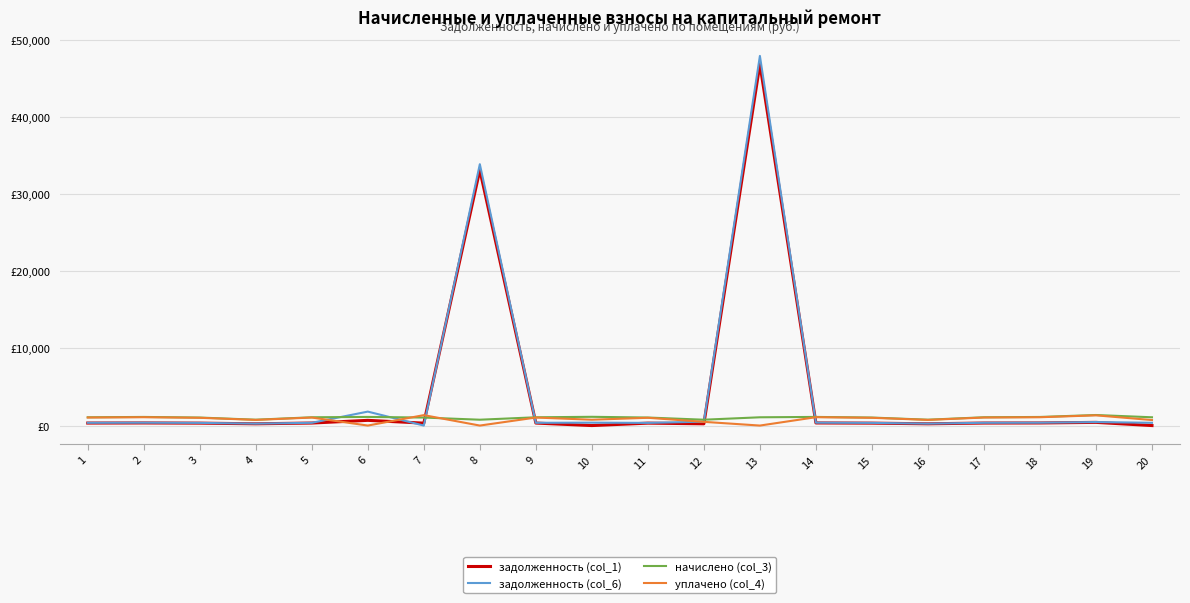

True or false: начислено (col_3) has more than 0 interior local peaks.

True